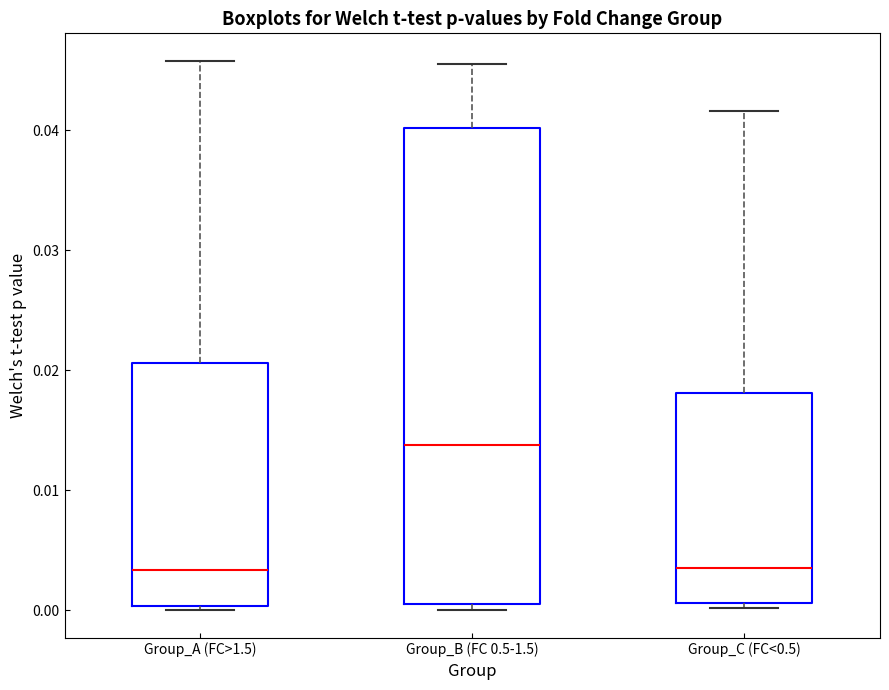

Which box's median line is the highest?

Group_B (FC 0.5-1.5)